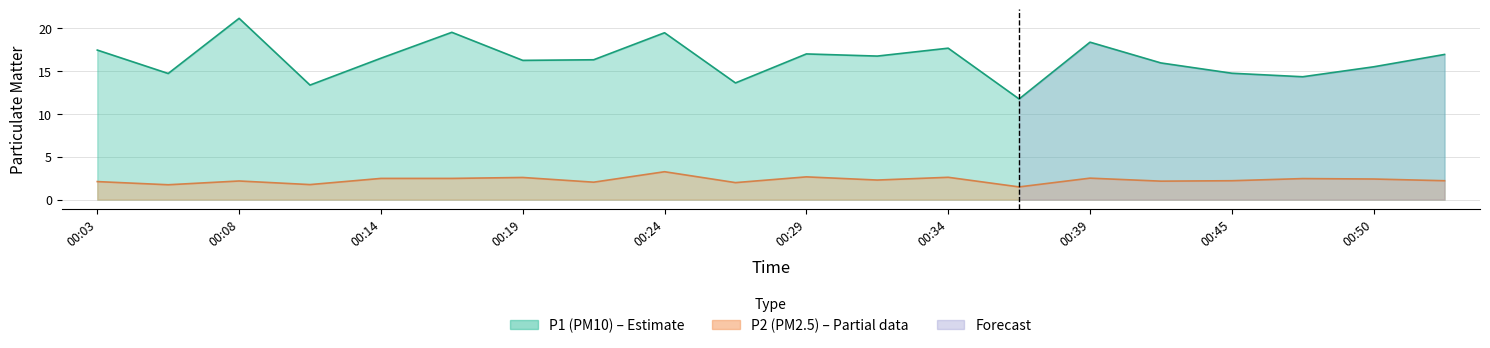

Rank the series at 00:34 from highest to lowest value.

P1, P2